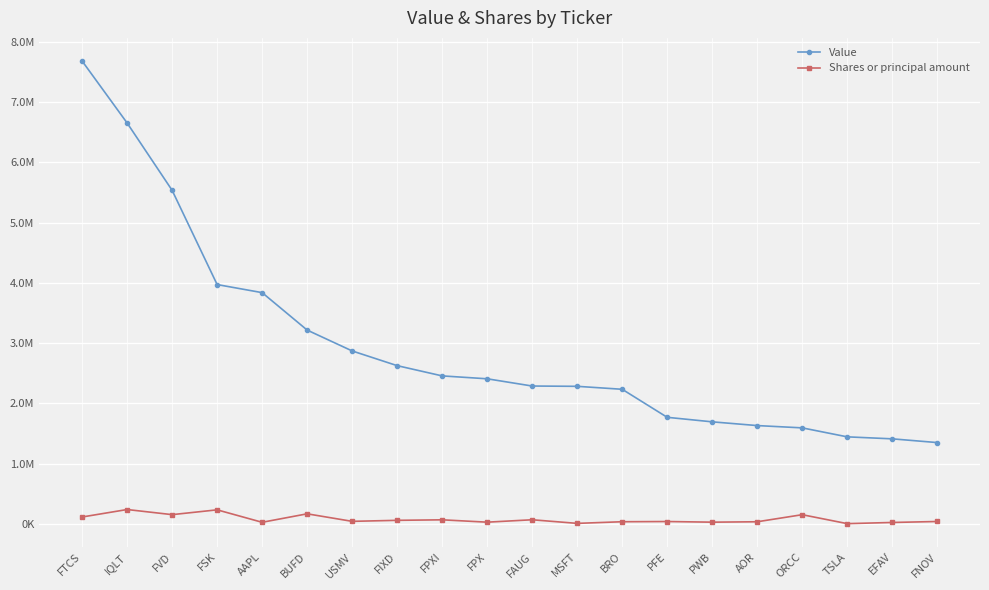

Does the chart have visible grid lines?

Yes